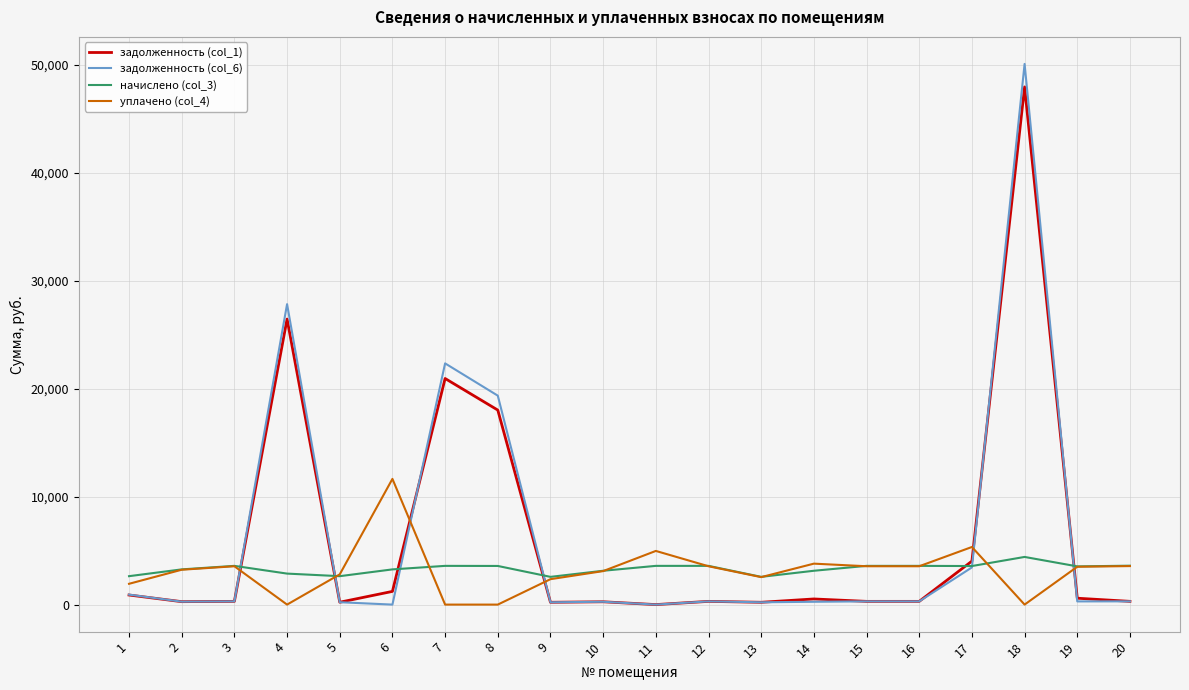

True or false: задолженность (col_6) and уплачено (col_4) intersect in this chart.

True